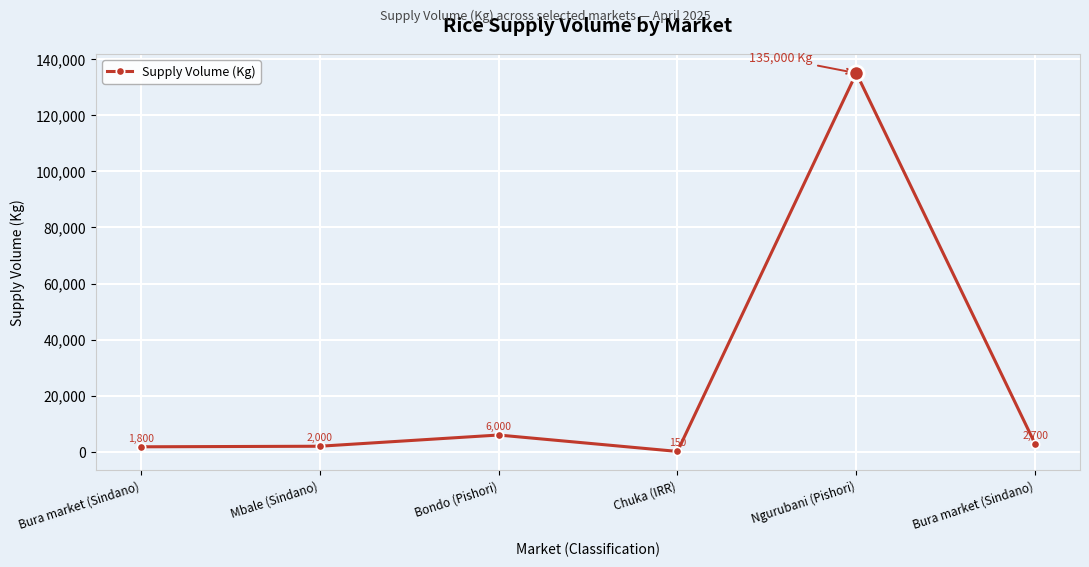

What is the sum of the values at Bondo (Pishori) and Chuka (IRR)?

6150